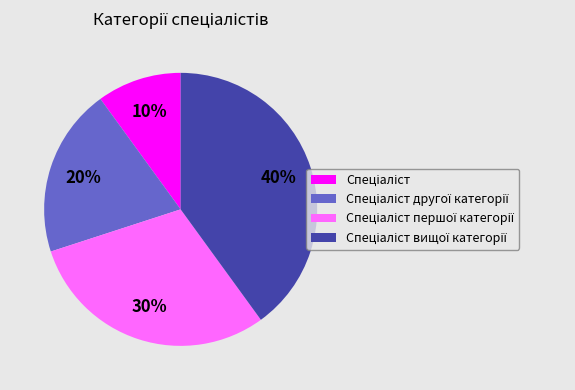

To the nearest percent, what is the average slice percentage?

25%